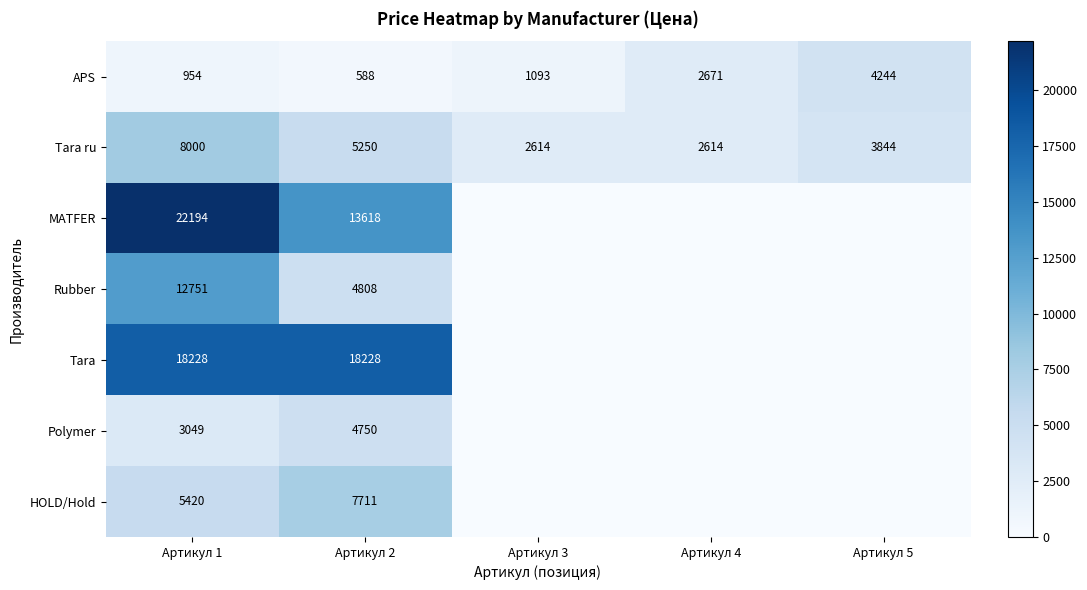

Is the value of Tara at Артикул 2 greater than the value of Rubber at Артикул 1?

Yes